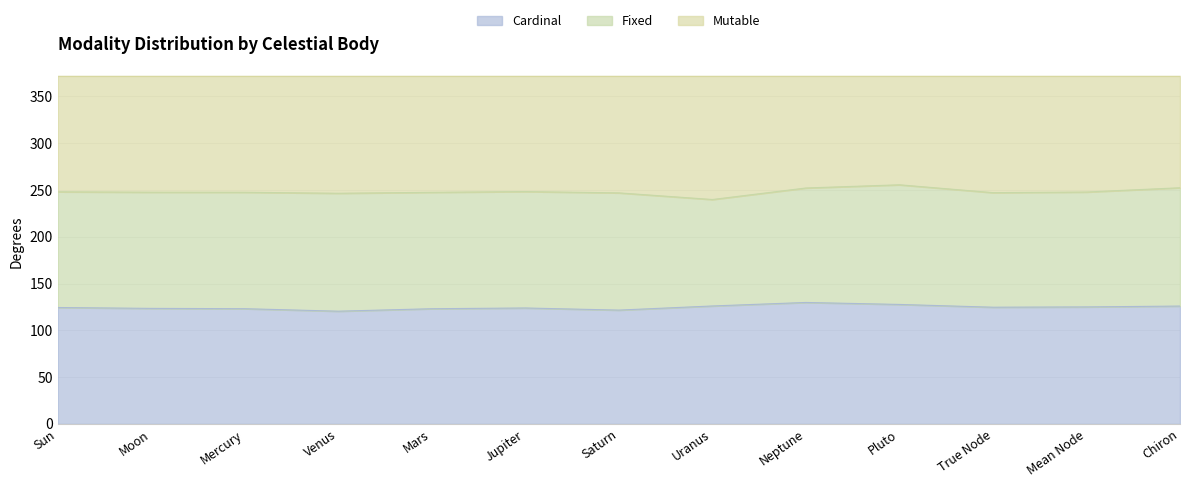

What is the lowest value of the Cardinal series?

120.5